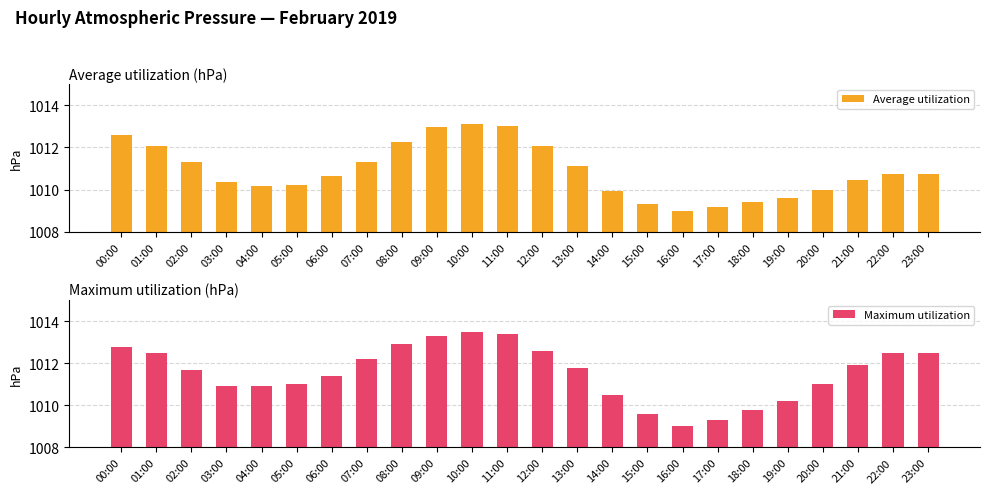

Between 11:00 and 22:00, which series saw the biggest shift?

Average utilization